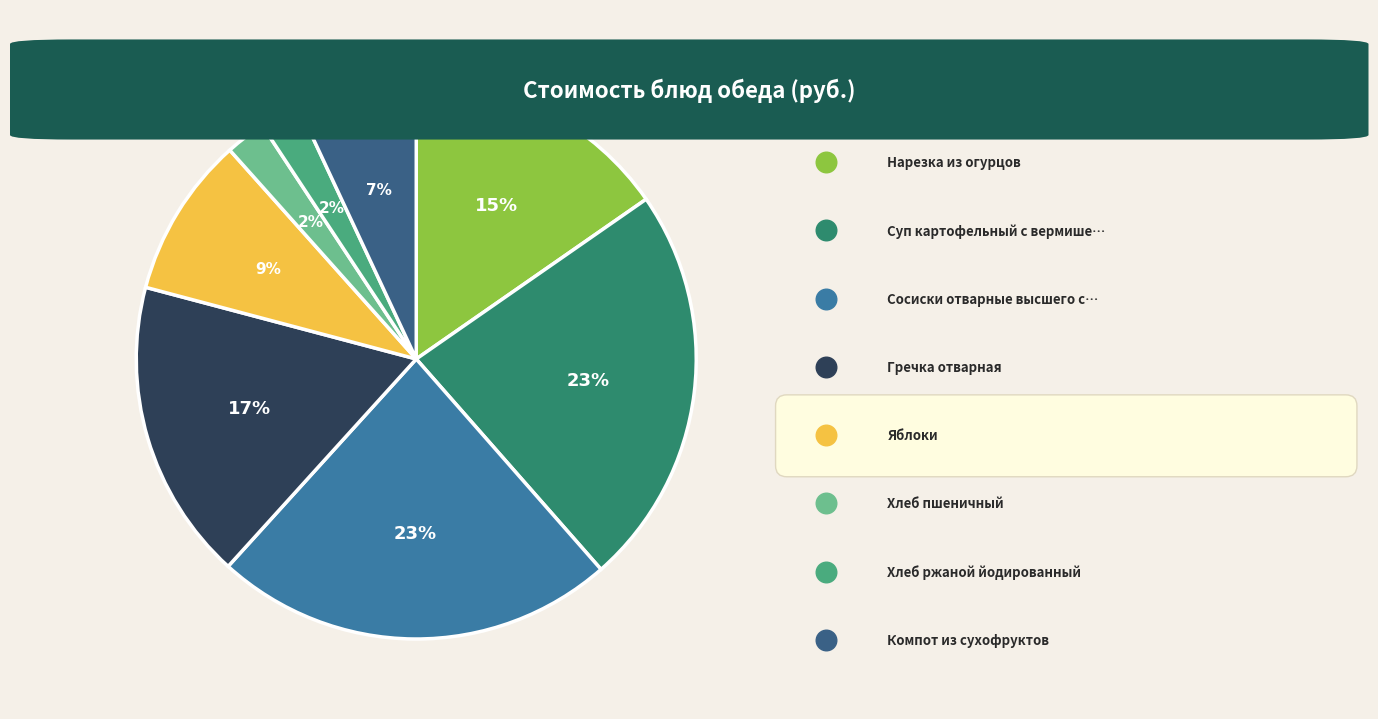

What is the largest slice in the pie chart?

Суп картофельный с вермишелью